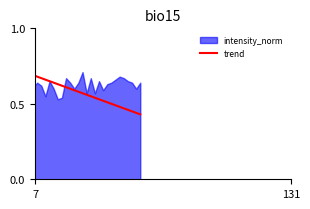

What is the greatest value displayed?

0.7